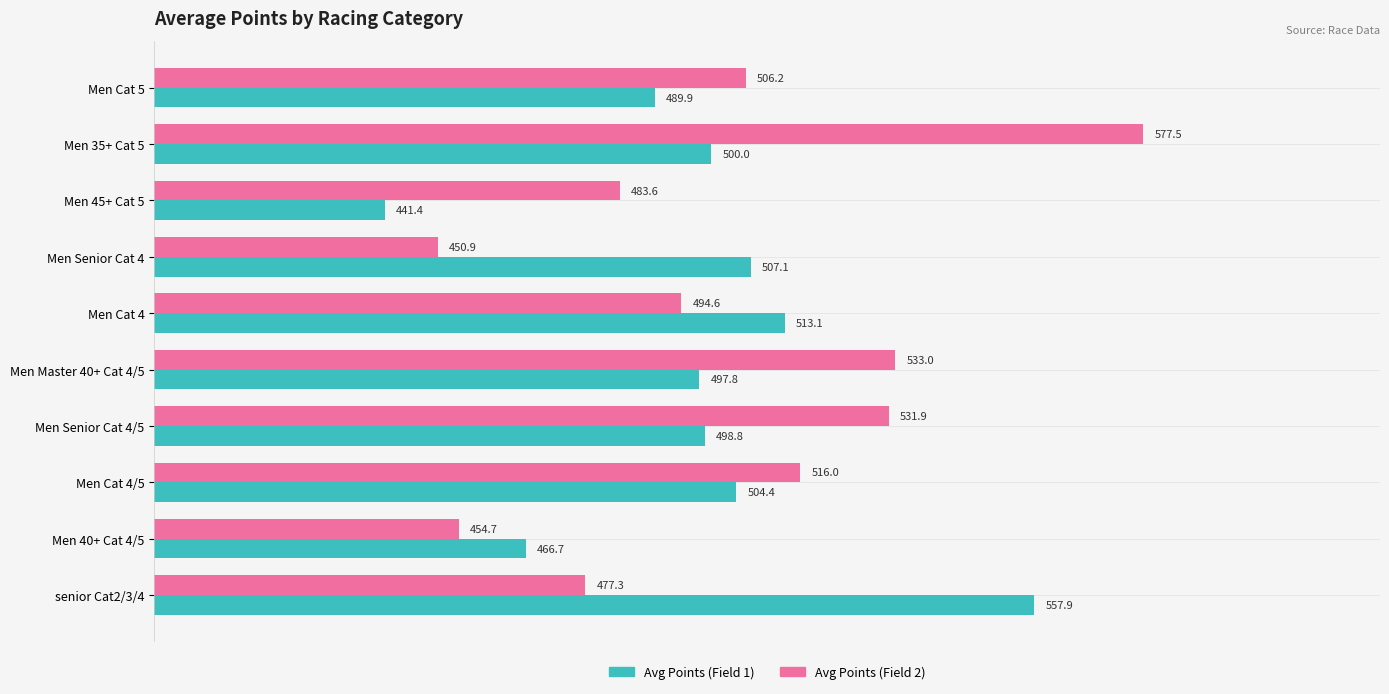

What is the difference between the maximum and minimum values in the Avg Points (Field 1) series?

116.5